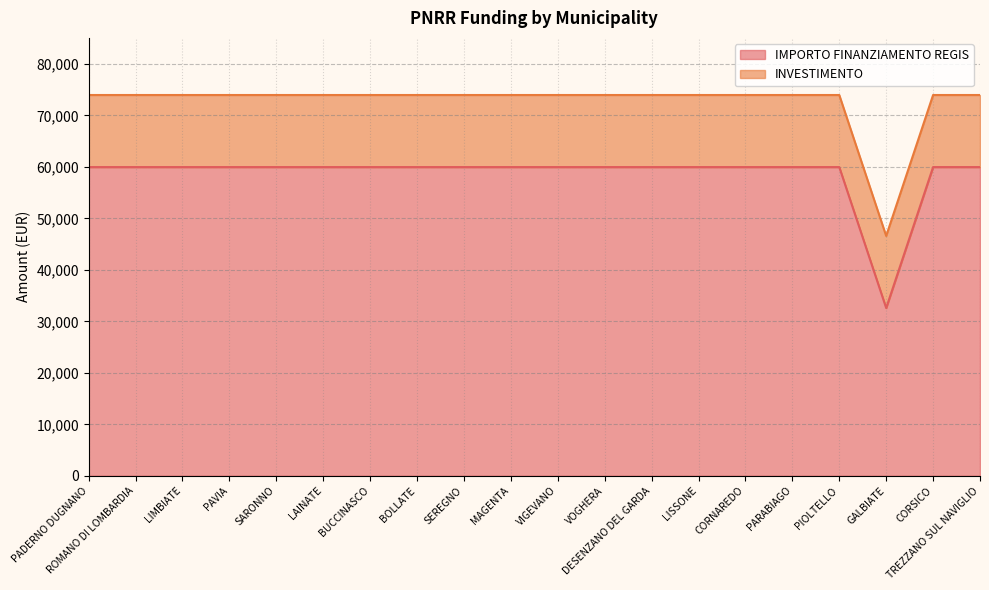

List the labels in order of value, smallest first.

GALBIATE, PADERNO DUGNANO, ROMANO DI LOMBARDIA, LIMBIATE, PAVIA, SARONNO, LAINATE, BUCCINASCO, BOLLATE, SEREGNO, MAGENTA, VIGEVANO, VOGHERA, DESENZANO DEL GARDA, LISSONE, CORNAREDO, PARABIAGO, PIOLTELLO, CORSICO, TREZZANO SUL NAVIGLIO